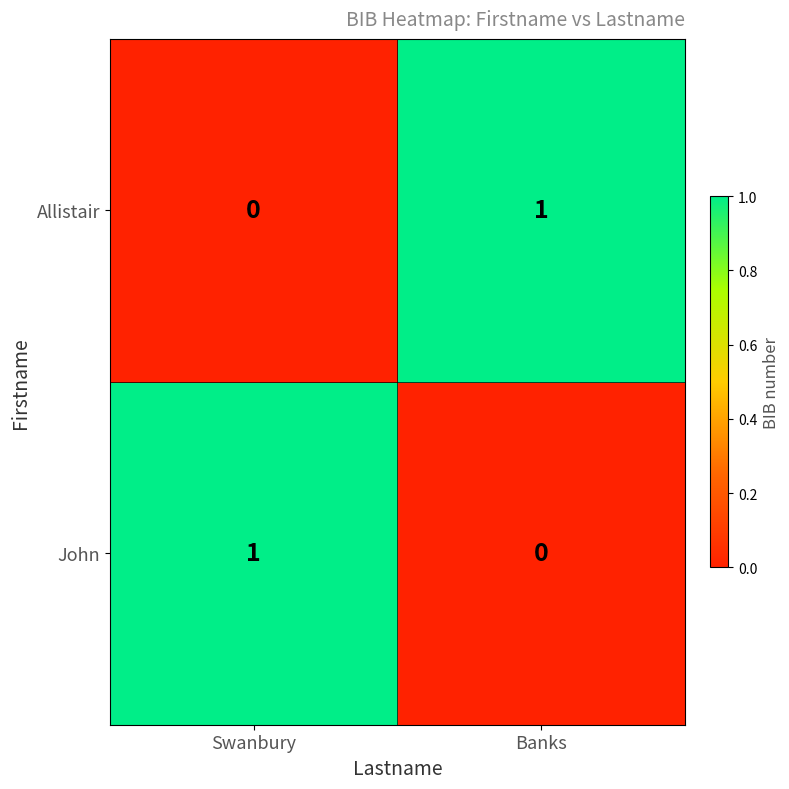

How many series are shown in this chart?

2